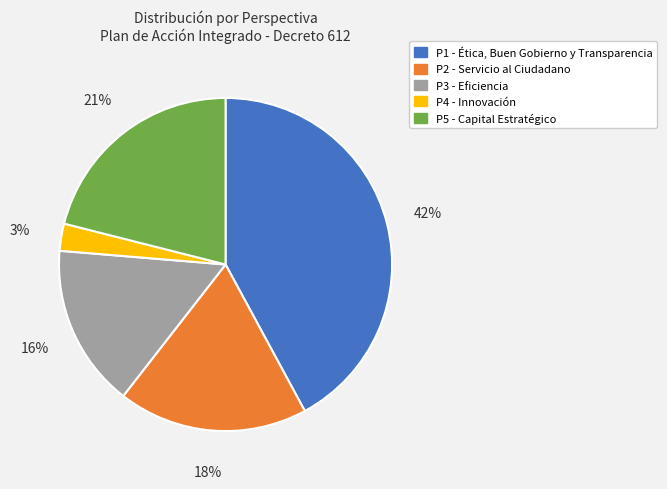

To the nearest percent, what is the average slice percentage?

20%